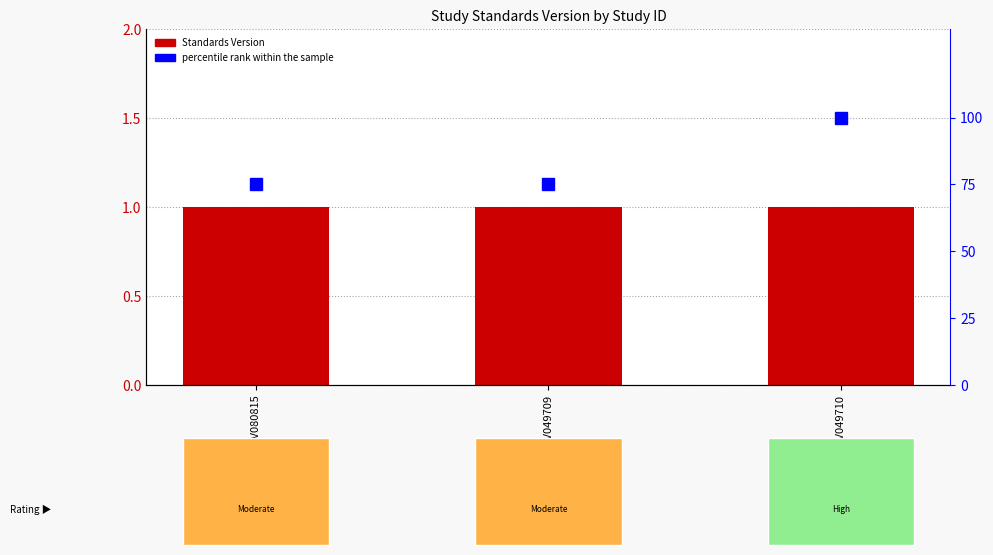

Reading left to right, list all the values displayed in this chart.

Standards Version: 1	1	1
percentile rank within the sample: 75	75	100